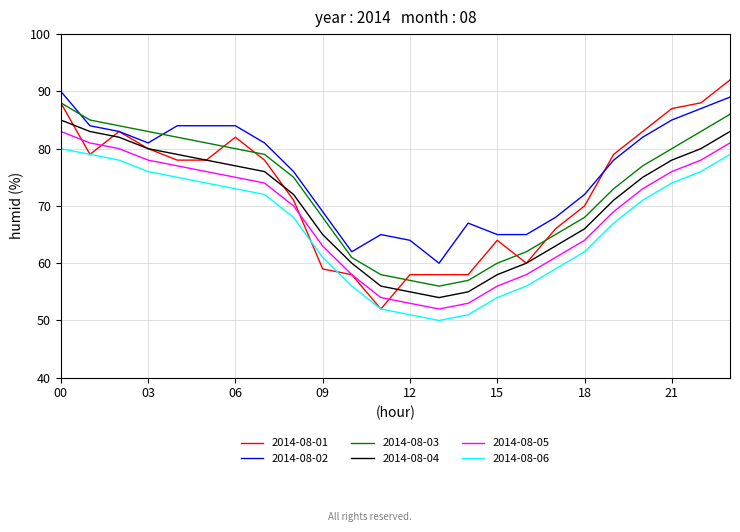

Which series has the largest total across all categories?

2014-08-02